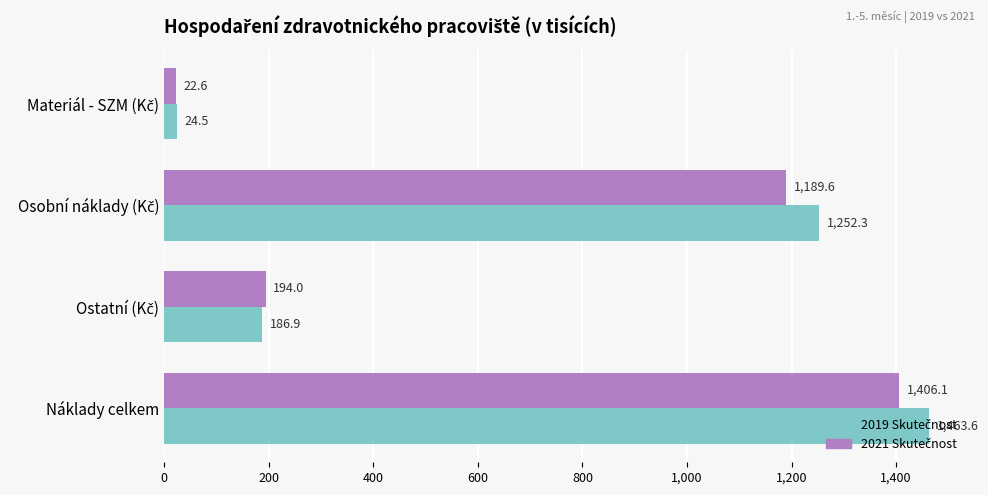

What is the greatest value displayed?

1463.6